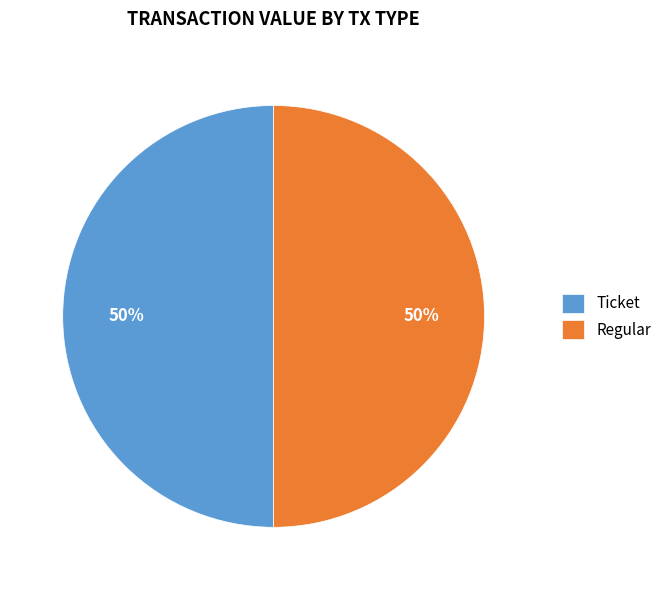

To the nearest percent, what is the combined percentage of Ticket and Regular?

100%